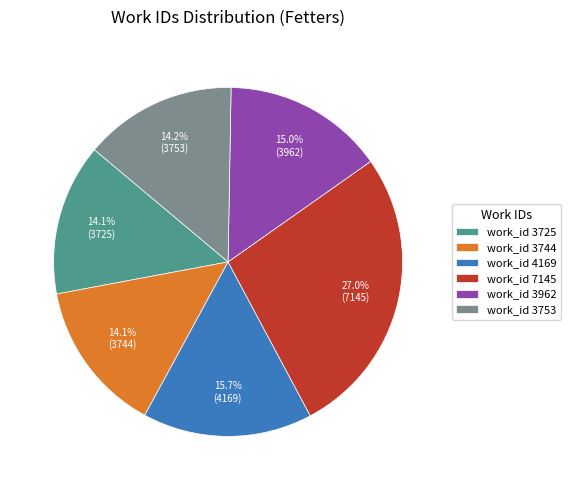

What portion of the pie excludes work_id 7145?

73.0%